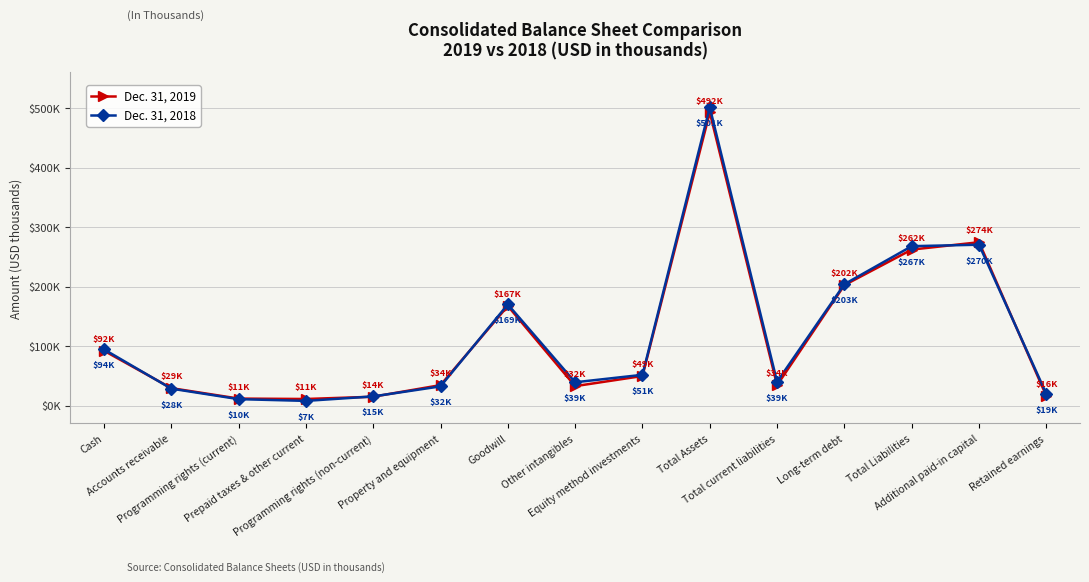

List the series in order of their peak value, highest first.

Dec. 31, 2018, Dec. 31, 2019